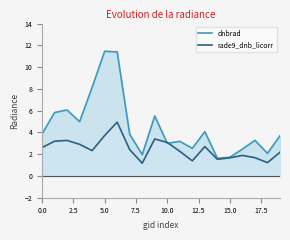

True or false: dnbrad and rade9_dnb_licorr cross at least once.

True